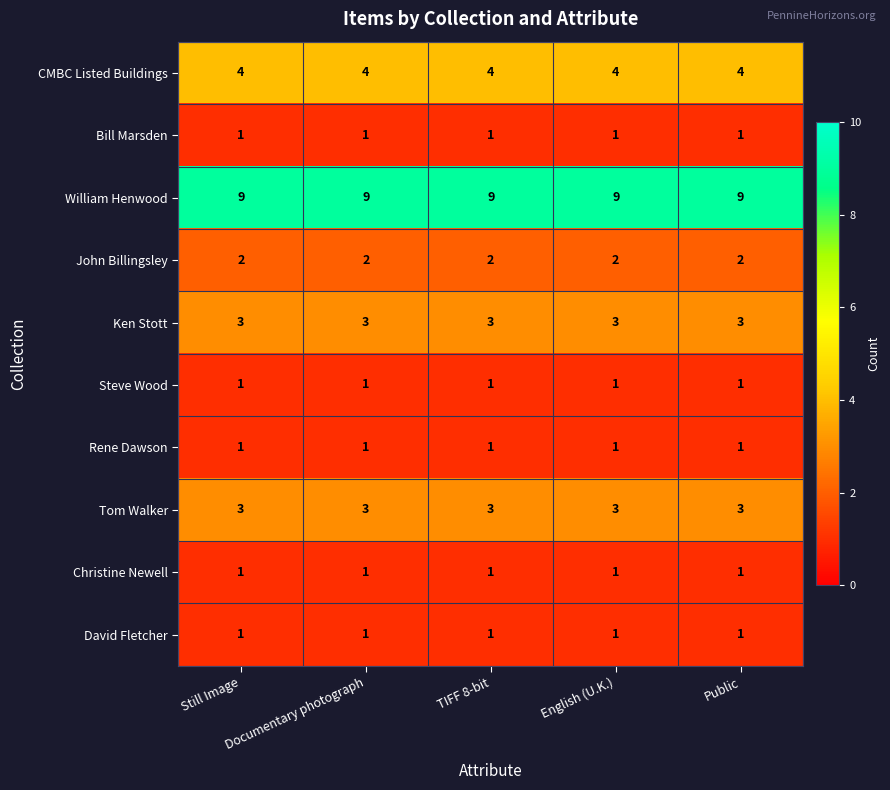

Read the Tom Walker value at Documentary photograph.

3